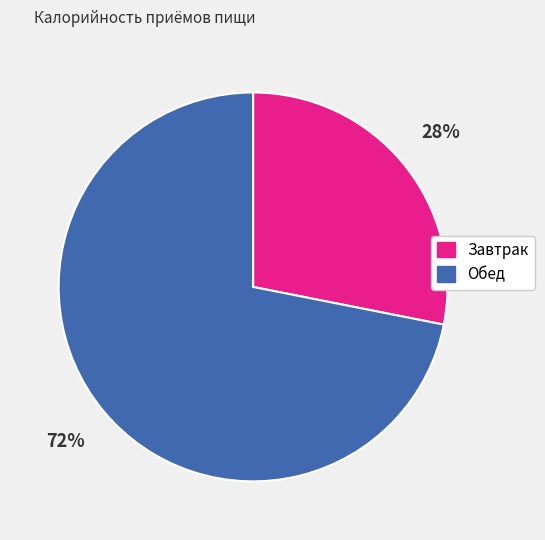

To the nearest percent, what is the difference between the largest and smallest slice percentages?

44%